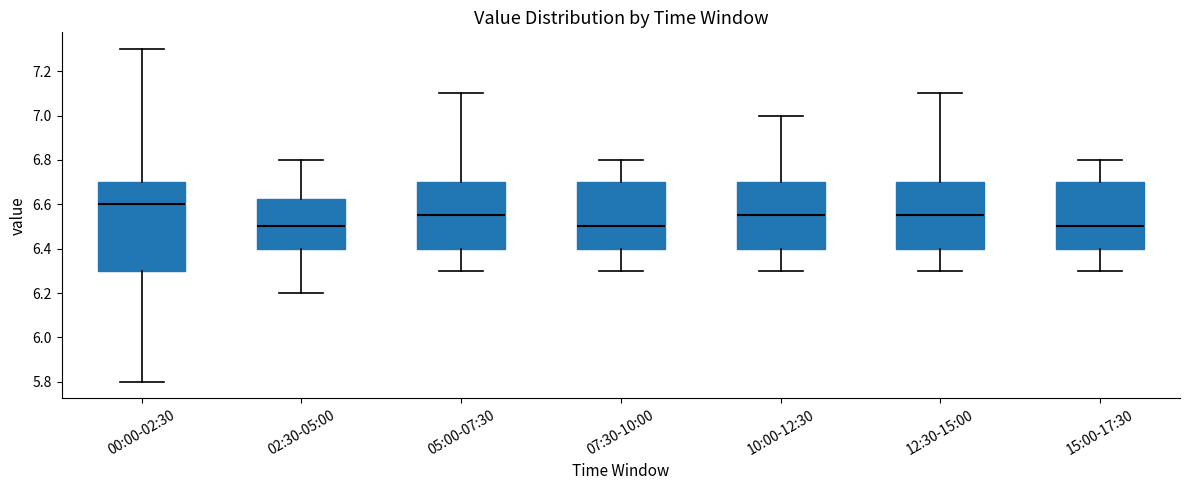

Reading left to right, read every box against the y-axis: the position of its median line, the range the box covers, and the ends of its whiskers. The values are not printed on the chart, so give them approximately, as read against the axis.

00:00-02:30: median 6.60, box 6.30 to 6.70, whiskers 5.80 to 7.30
02:30-05:00: median 6.50, box 6.40 to 6.62, whiskers 6.20 to 6.80
05:00-07:30: median 6.56, box 6.40 to 6.70, whiskers 6.30 to 7.10
07:30-10:00: median 6.50, box 6.40 to 6.70, whiskers 6.30 to 6.80
10:00-12:30: median 6.56, box 6.40 to 6.70, whiskers 6.30 to 7.00
12:30-15:00: median 6.56, box 6.40 to 6.70, whiskers 6.30 to 7.10
15:00-17:30: median 6.50, box 6.40 to 6.70, whiskers 6.30 to 6.80